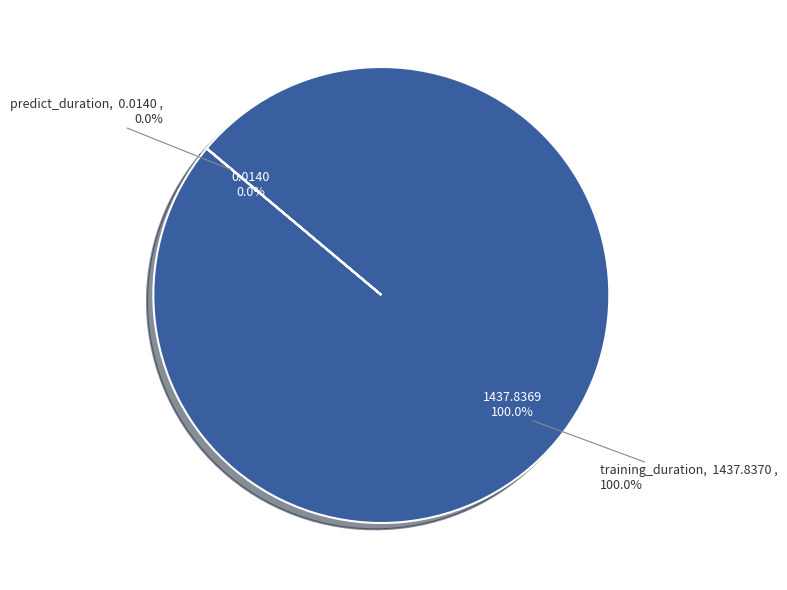

What percentage do training_duration and predict_duration together represent?

100.0%